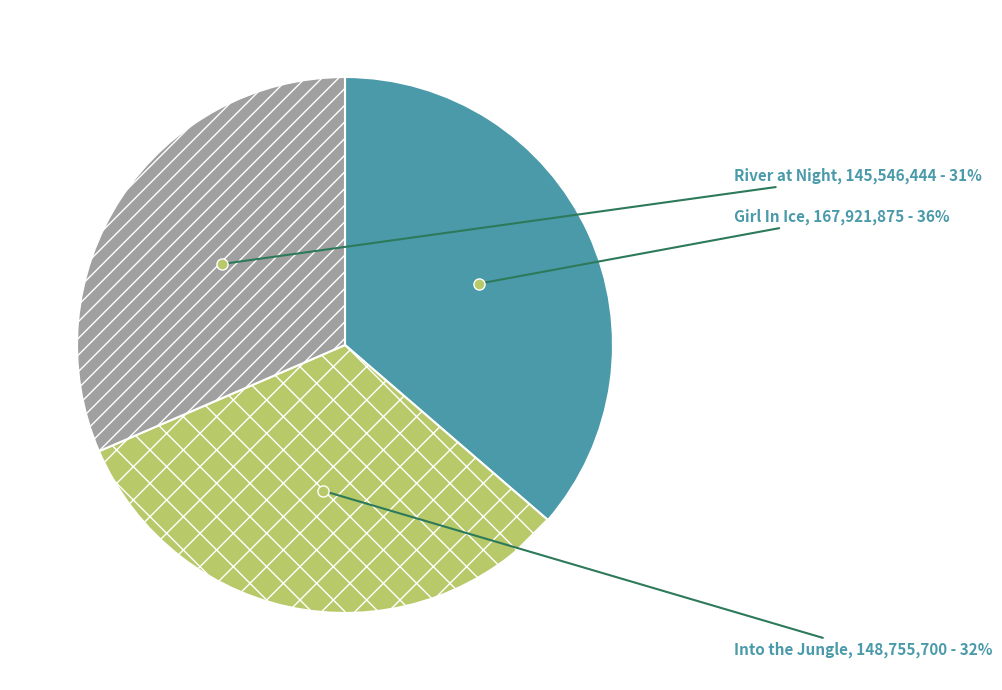

To the nearest percent, what is the combined percentage of River at Night and Into the Jungle?

64%